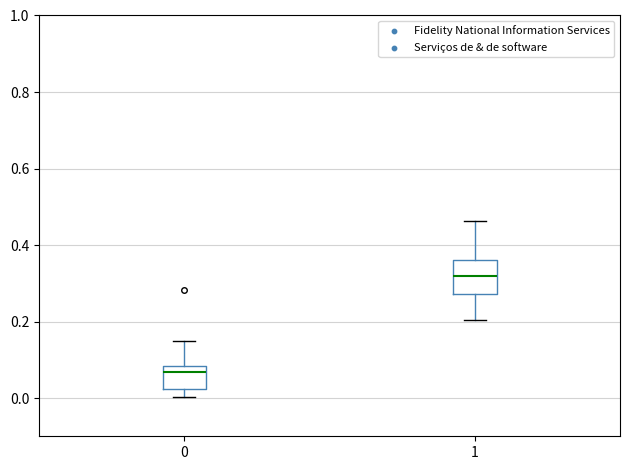

Reading left to right, read every box against the y-axis: the position of its median line, the range the box covers, and the ends of its whiskers. The values are not printed on the chart, so give them approximately, as read against the axis.

0: median 0.06, box 0.02 to 0.08, whiskers 0.00 to 0.14
1: median 0.32, box 0.28 to 0.36, whiskers 0.20 to 0.46